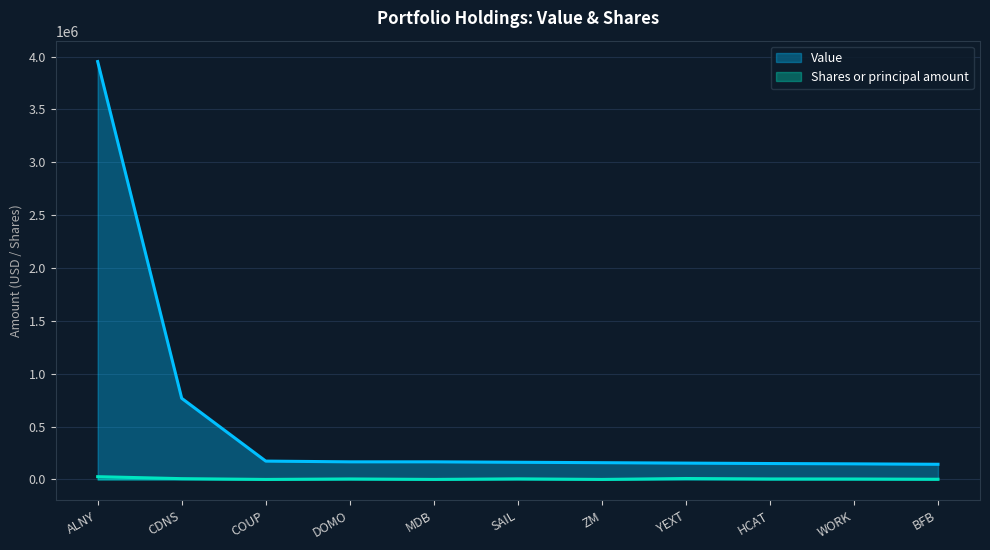

Rank the categories by Value value from highest to lowest.

ALNY, CDNS, COUP, DOMO, MDB, SAIL, ZM, YEXT, HCAT, WORK, BFB